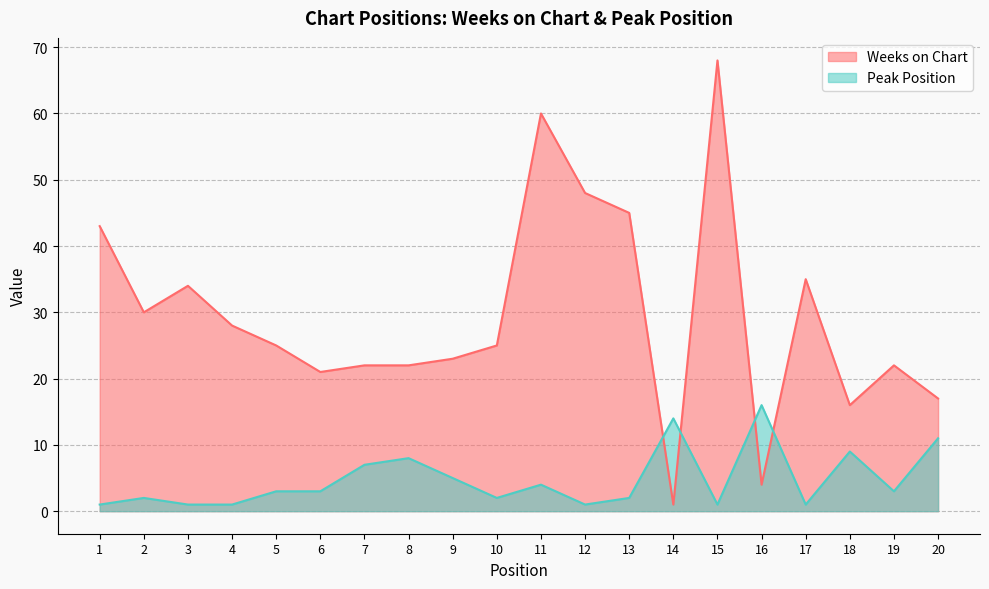

How many interior local peaks does the Peak Position series have?

6